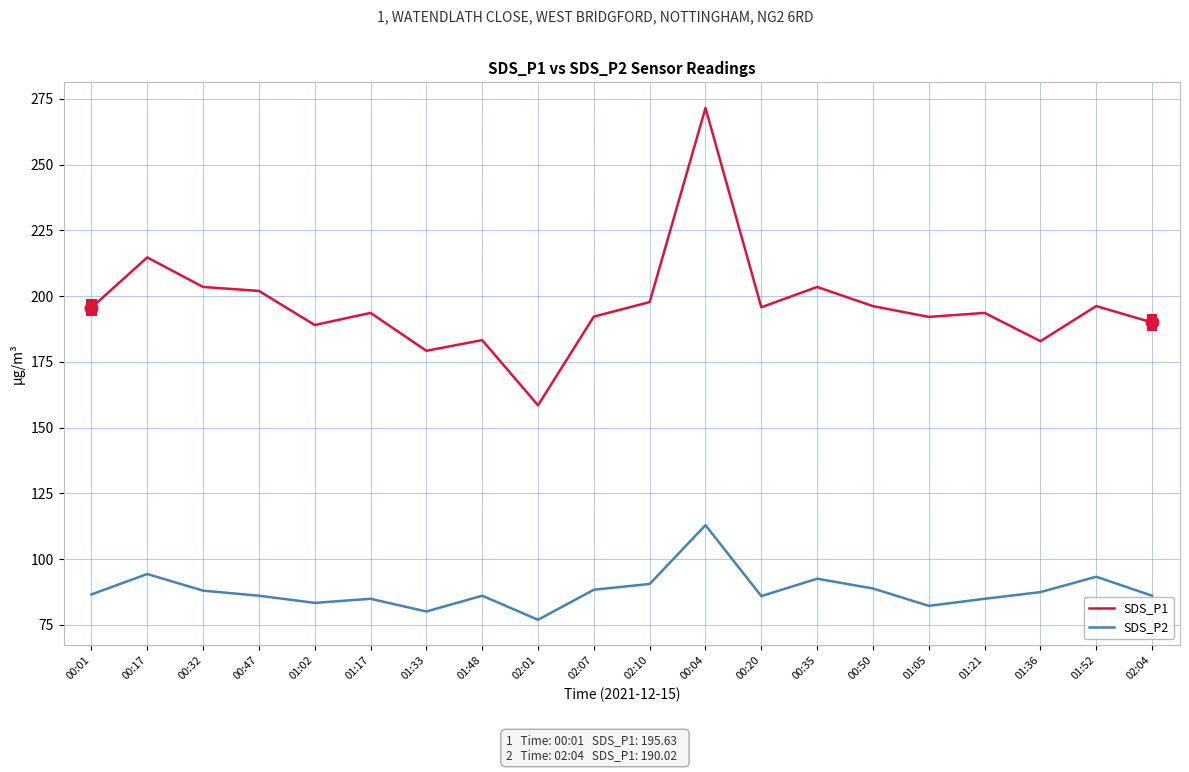

What is the sum of the SDS_P1 values at 01:17 and 00:35?

397.2